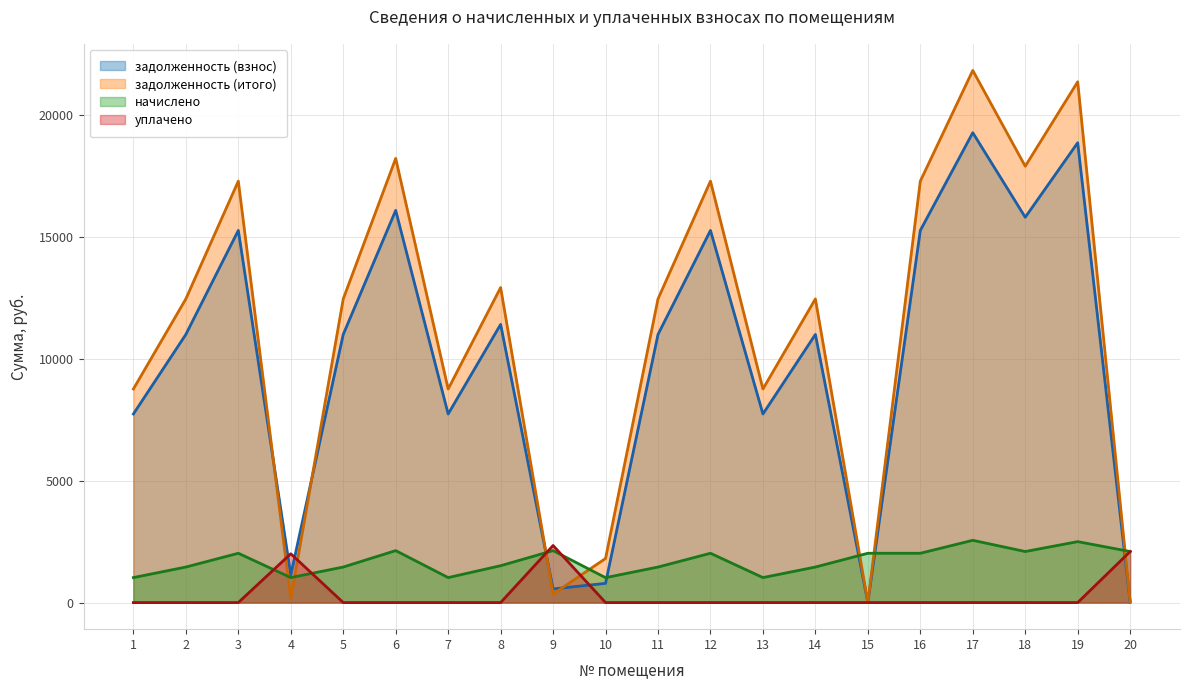

What are all the series names shown in the legend?

задолженность (взнос), задолженность (итого), начислено, уплачено